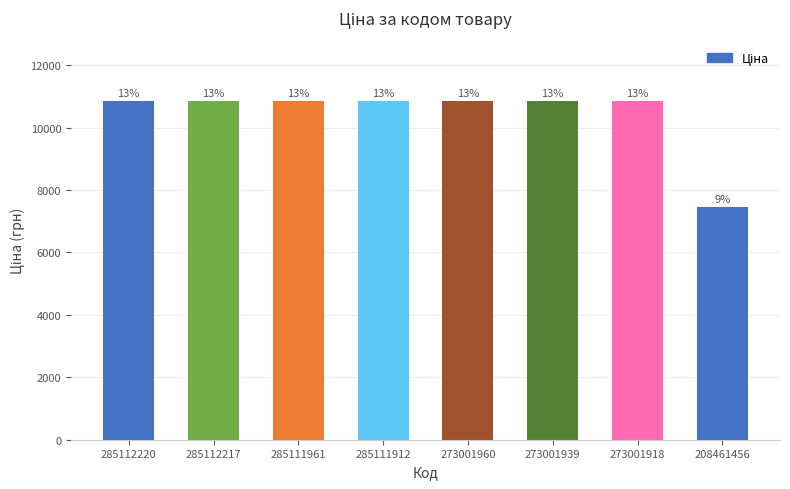

The chart shows a value of 19105.0 at 285111912. True or false?

False